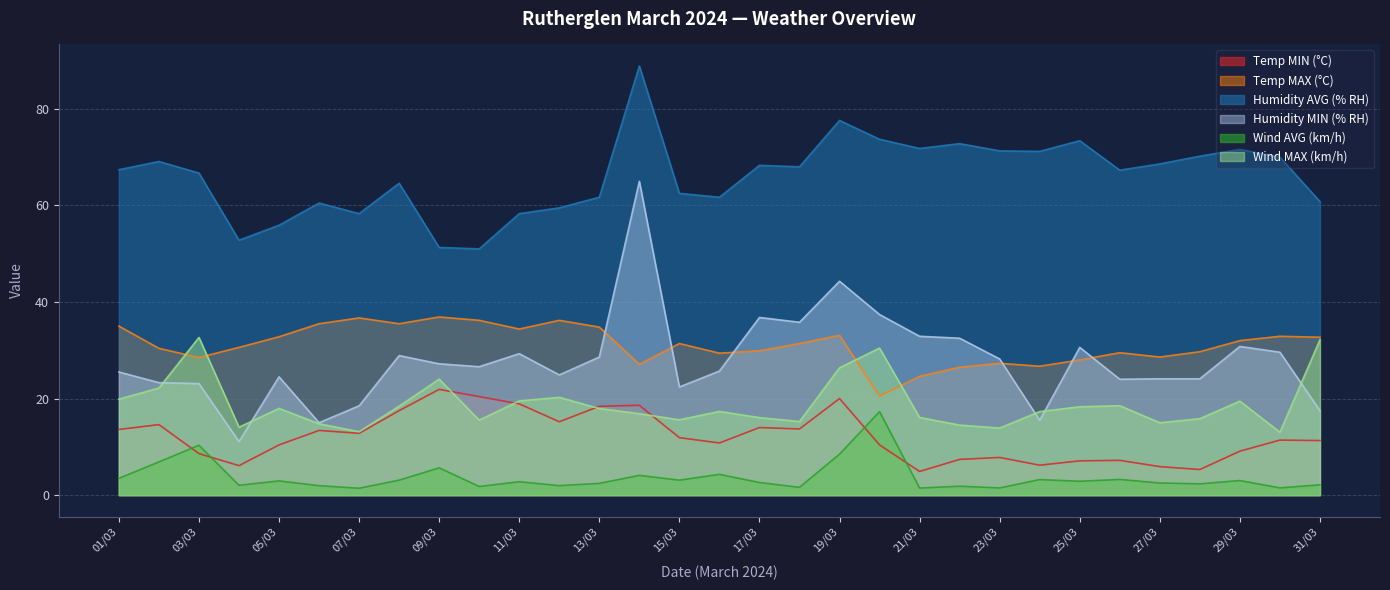

True or false: Temp MAX (°C) has a value of 31.4 at 18/03.

True